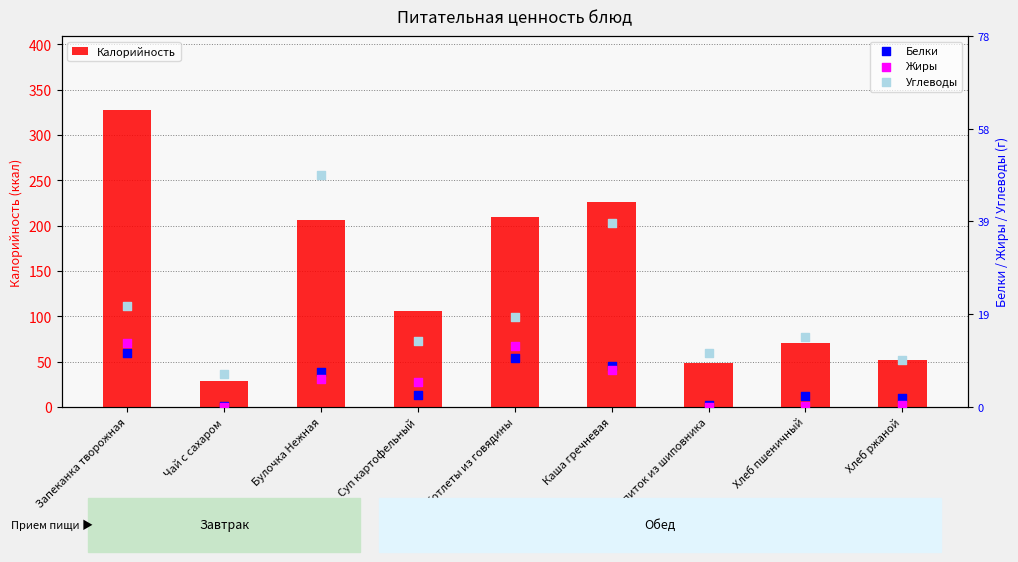

Which series contains the lowest Y value?

Жиры